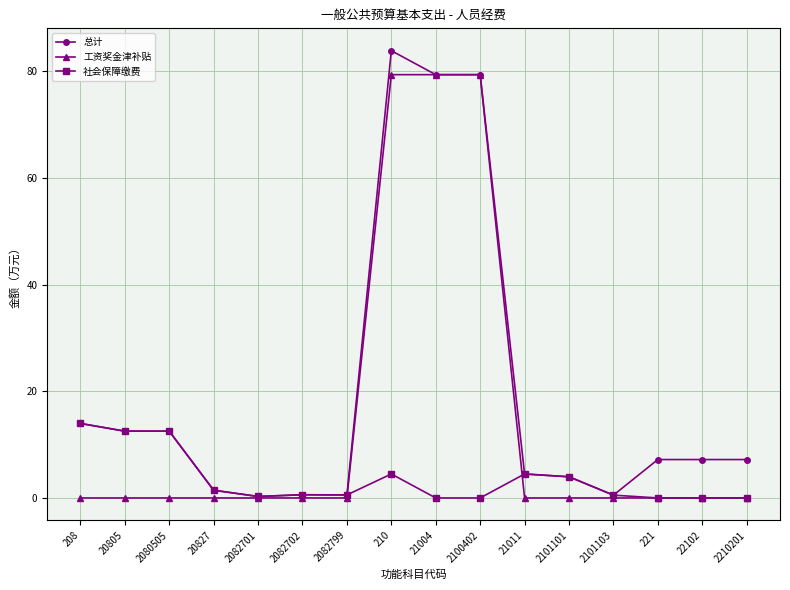

How many distinct data groups are displayed?

3